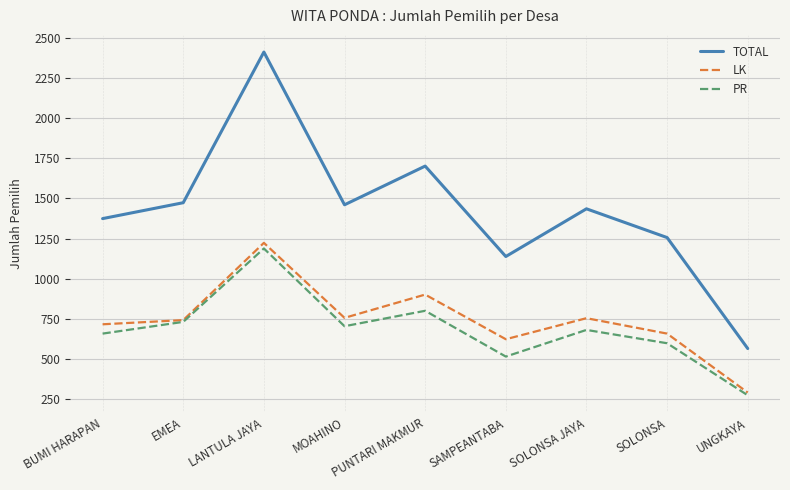

Rank the series by their maximum value, from lowest to highest.

PR, LK, TOTAL